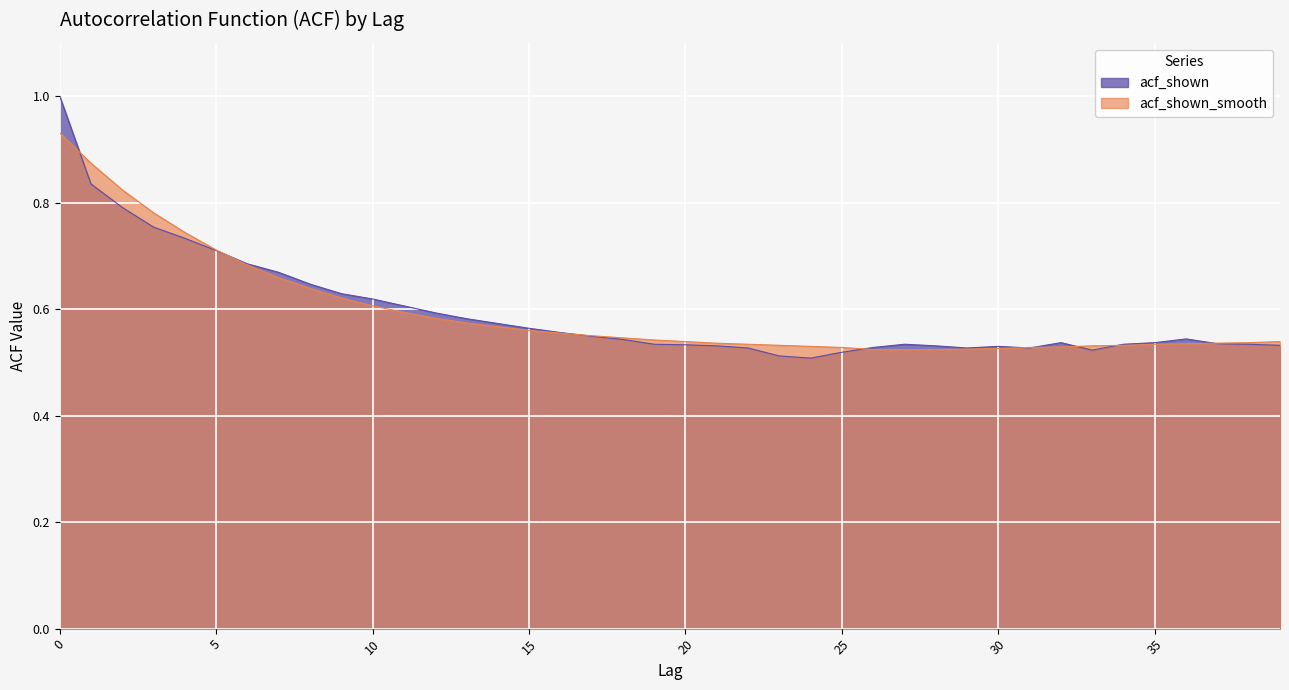

Which has a higher value, 31 or 22?

31